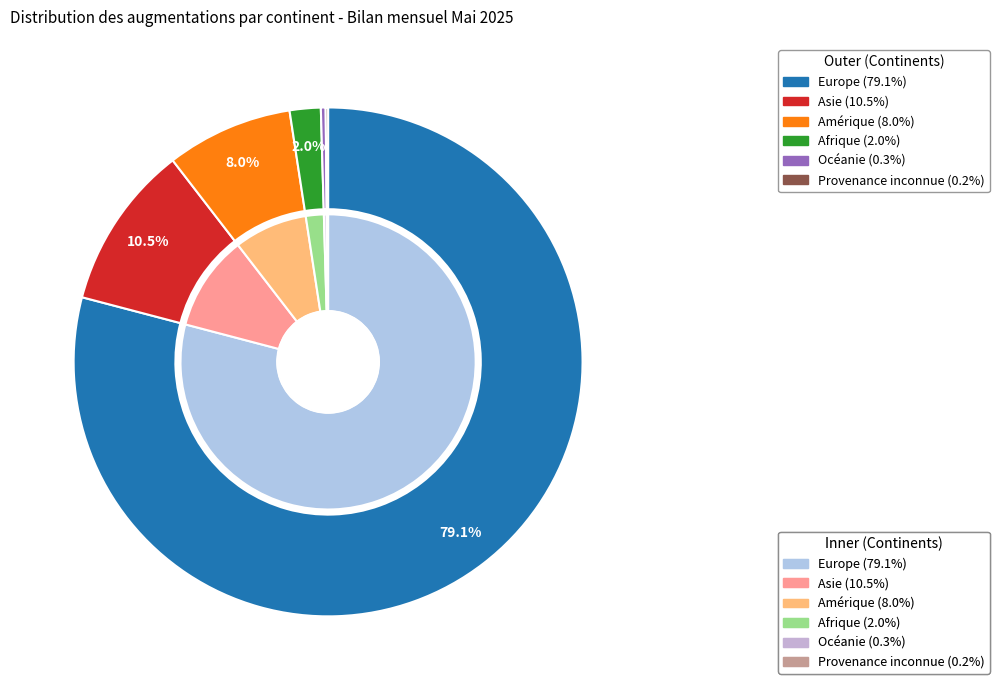

How many slices are in this pie chart?

6